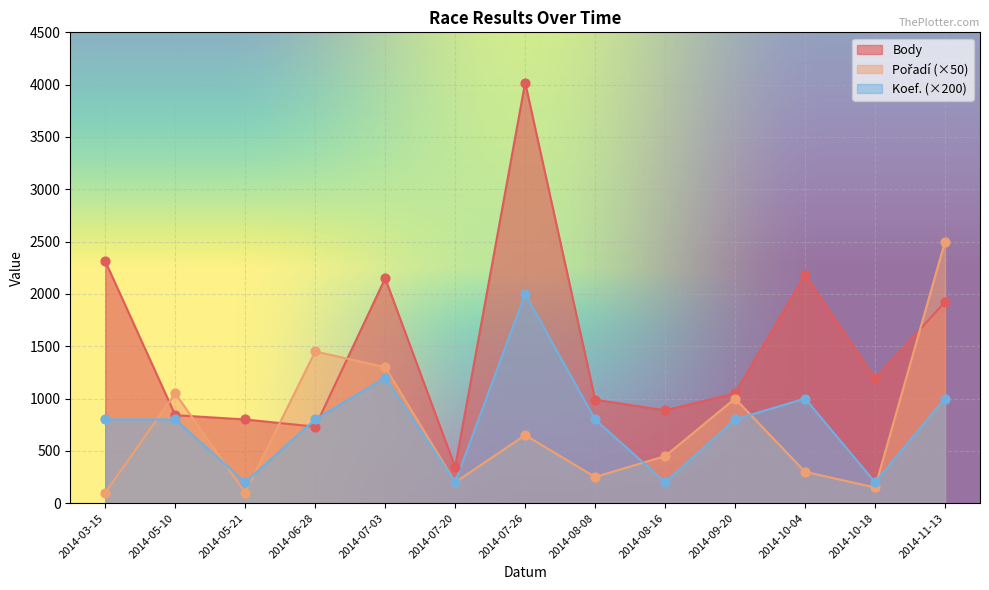

Which series has the largest total across all categories?

Body